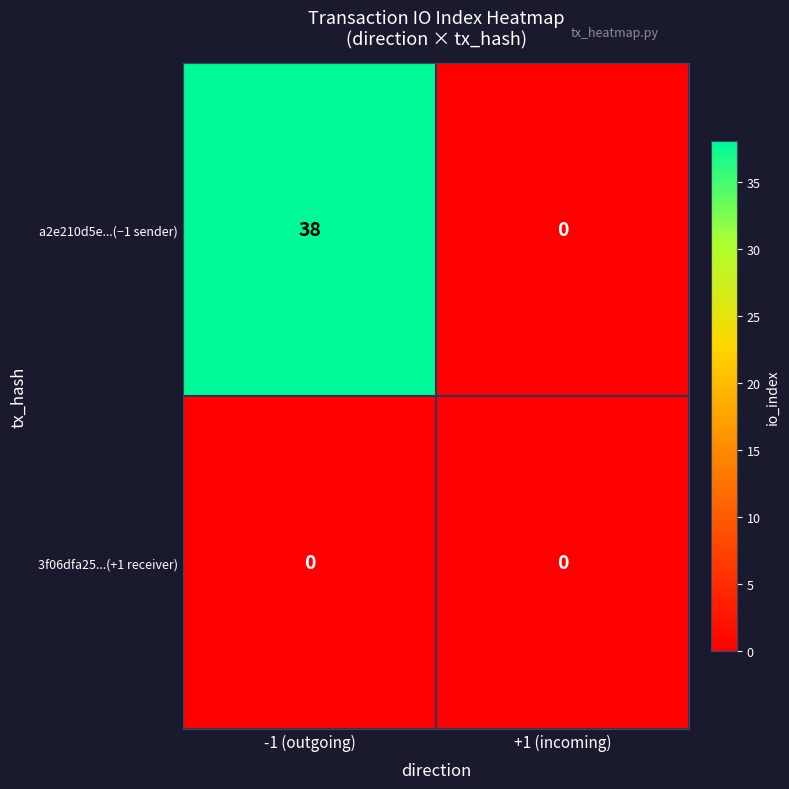

Between -1 (outgoing) and +1 (incoming), which series saw the biggest shift?

a2e210d5e...(−1 sender)